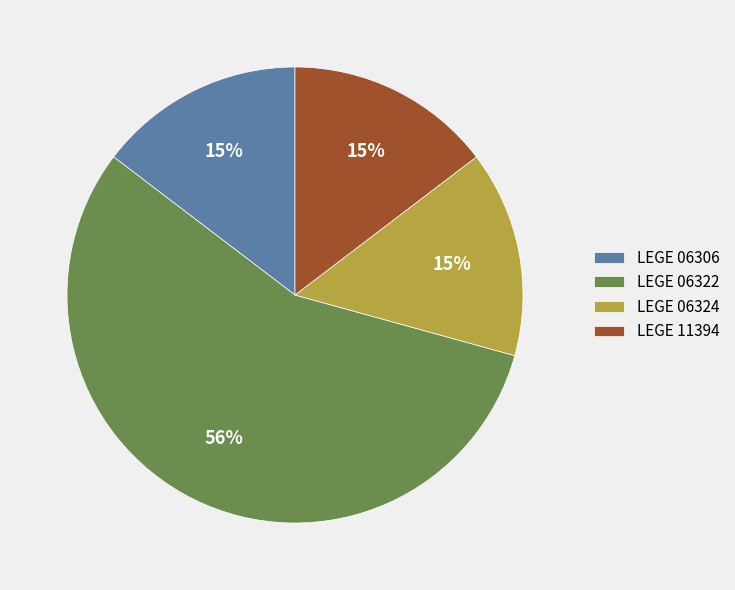

Which slice represents more than half of the pie?

LEGE 06322